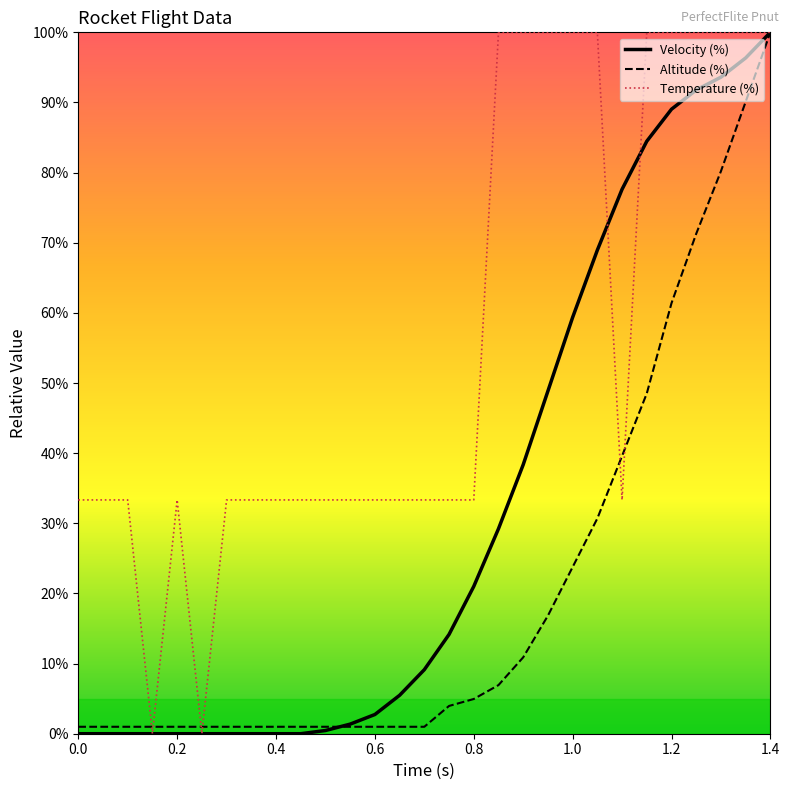

What is the highest value of the Velocity (%) series?

100.0